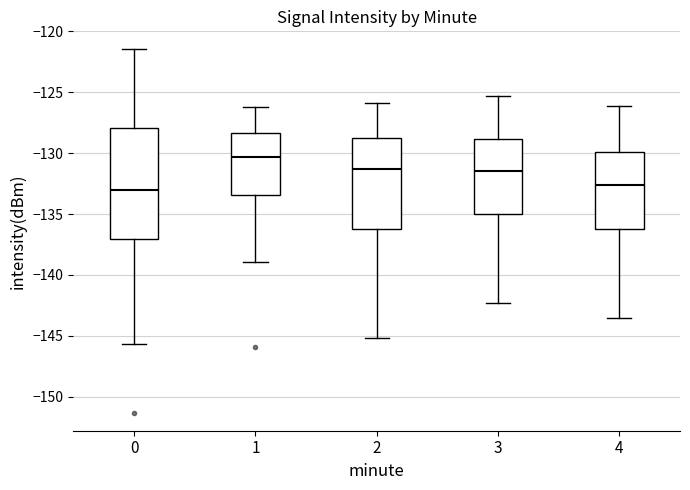

Reading left to right, transcribe this box plot: for each box, give where its median line is, the range the box spans, and where its two whiskers end, as read against the y-axis. The values are not printed on the chart, so give them approximately, as read against the axis.

0: median -133.0, box -137.0 to -128.0, whiskers -145.5 to -121.5
1: median -130.5, box -133.5 to -128.5, whiskers -139.0 to -126.0
2: median -131.5, box -136.0 to -129.0, whiskers -145.0 to -126.0
3: median -131.5, box -135.0 to -129.0, whiskers -142.5 to -125.5
4: median -132.5, box -136.0 to -130.0, whiskers -143.5 to -126.0